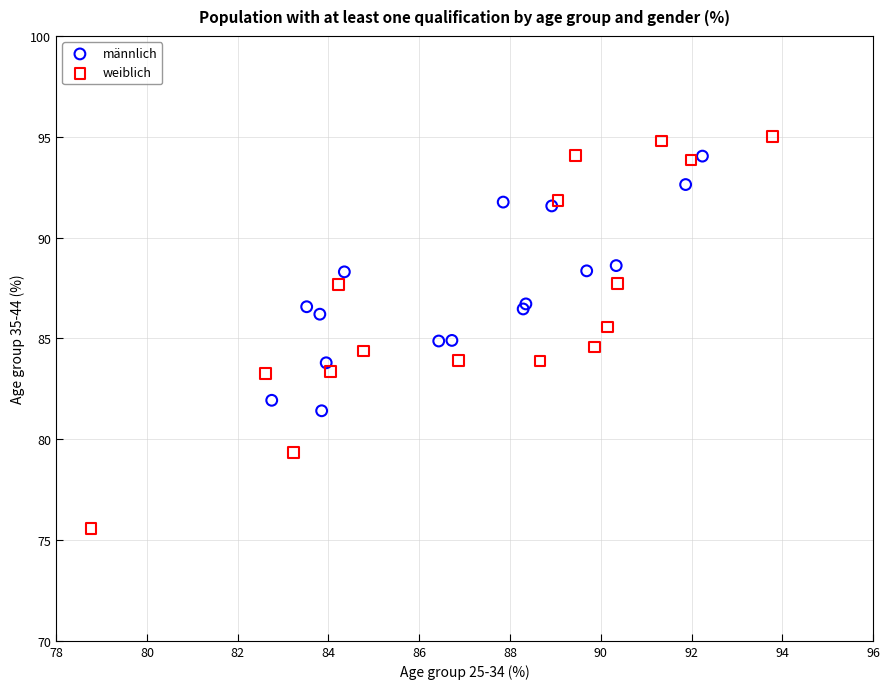

Which series has the widest spread of Y values?

weiblich